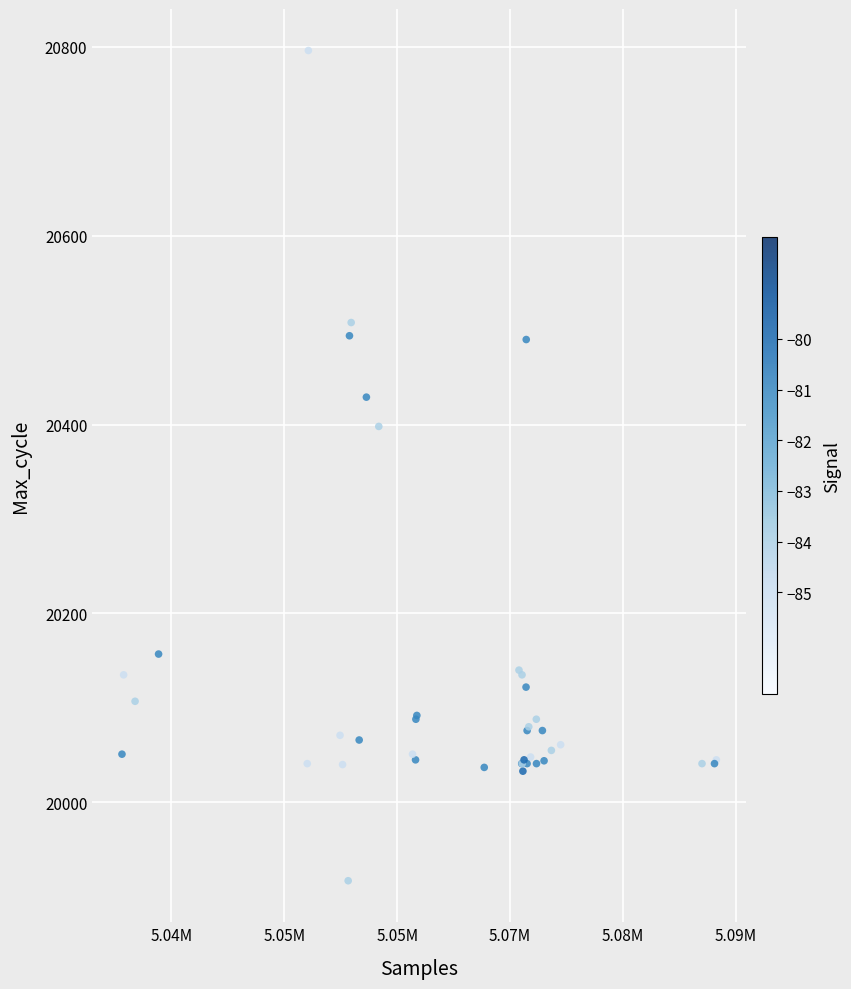

What Y value in the scatter plot is closest to 20356?

20398